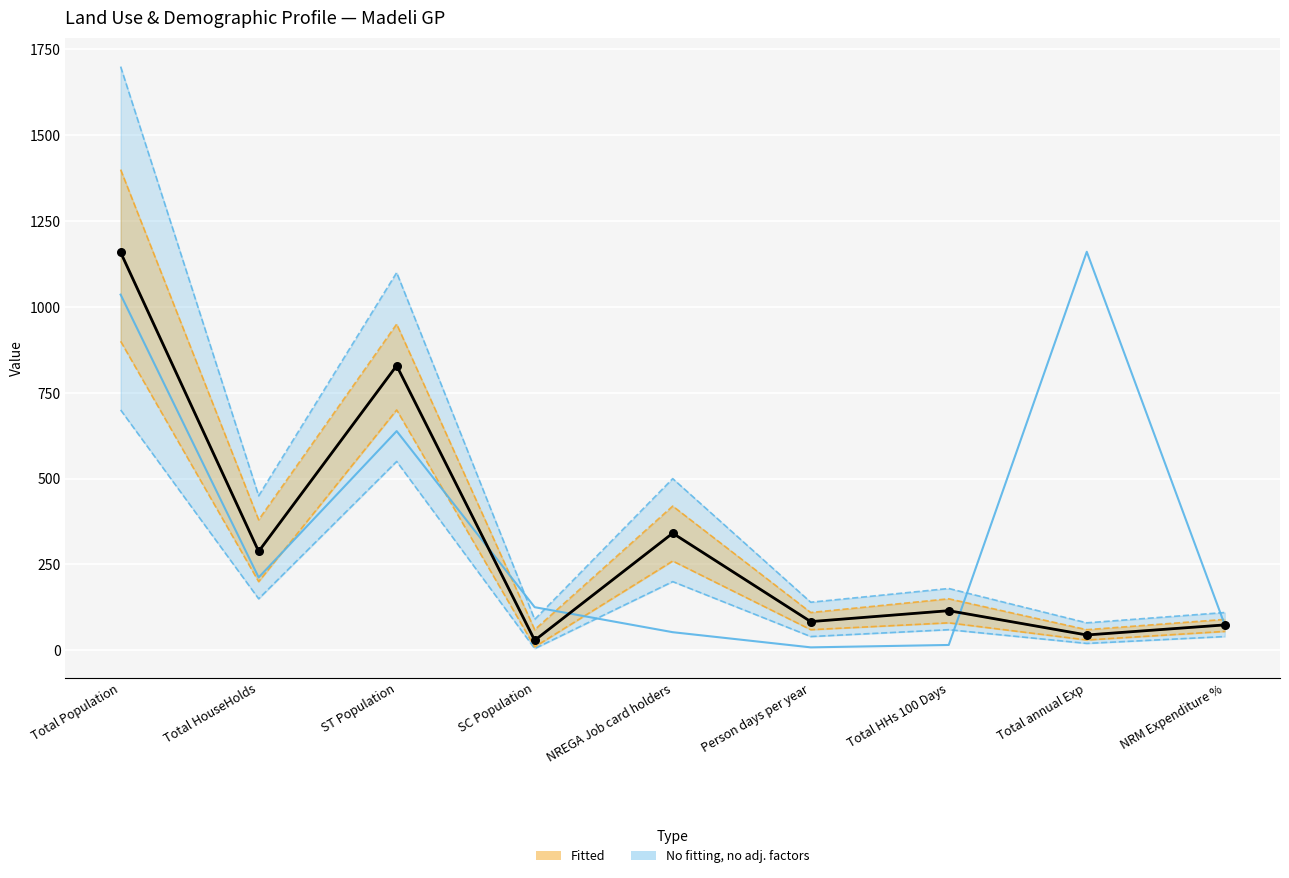

Is the value of No fitting, no adj. factors at ST Population greater than the value of Fitted at Total annual Exp?

Yes